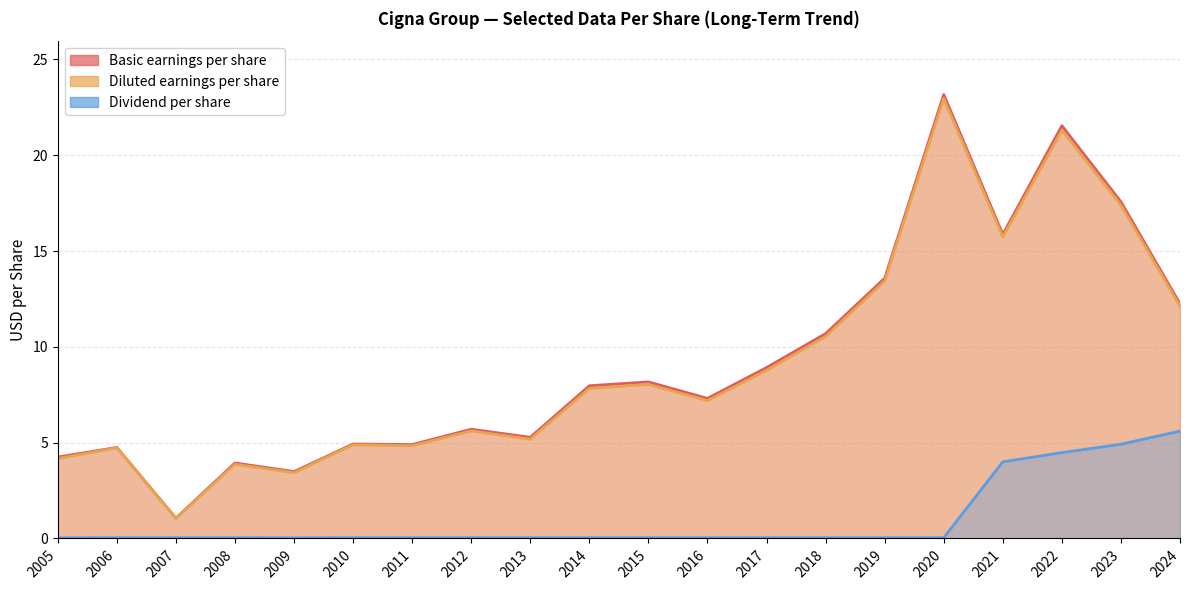

Rank the series at 2014 from lowest to highest value.

Dividend per share, Diluted earnings per share, Basic earnings per share